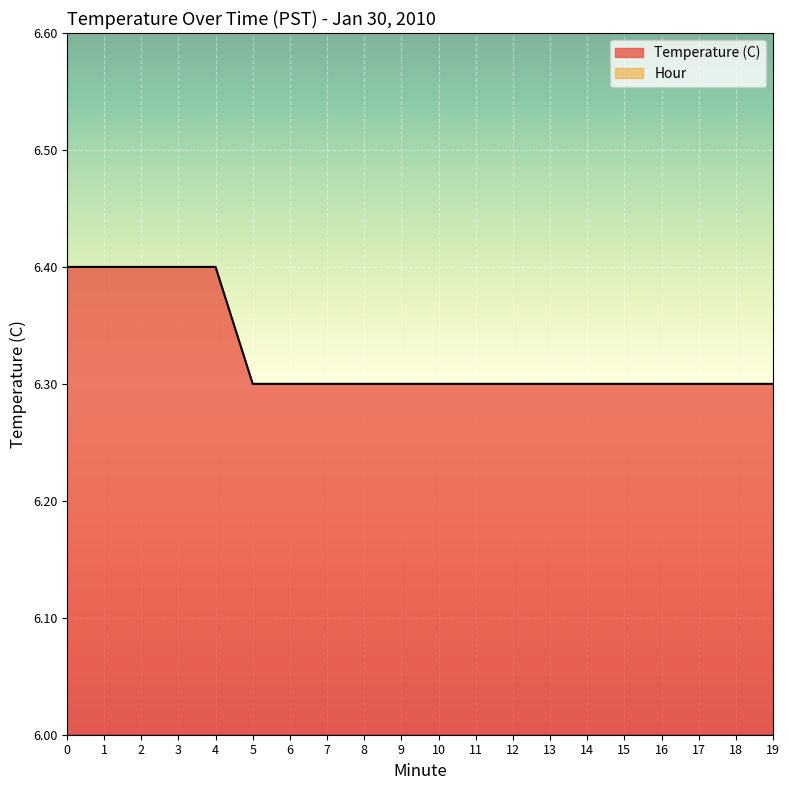

Does the chart display data point markers on the line(s)?

No